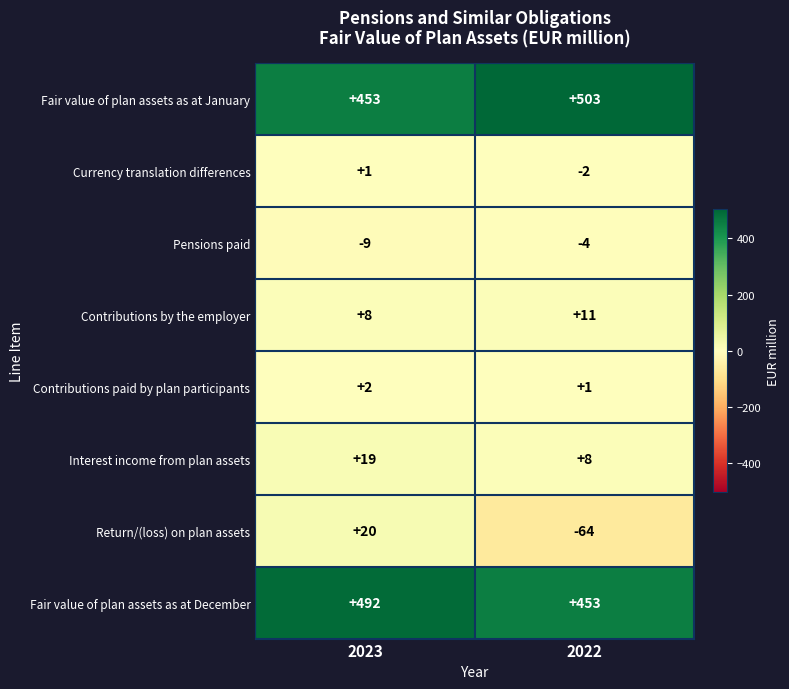

At which category is the sum across all series the highest?

2023